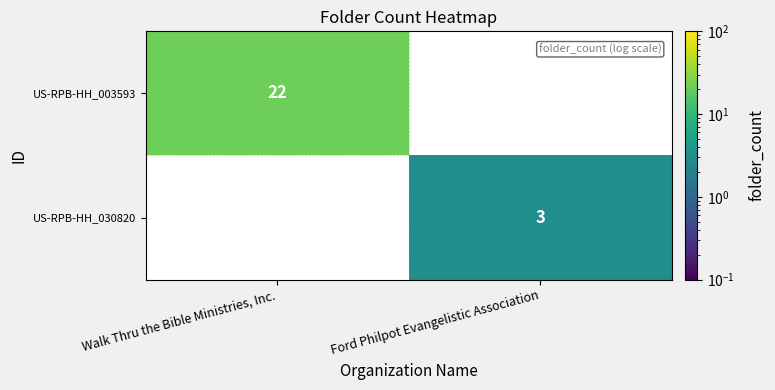

The value of US-RPB-HH_030820 at Ford Philpot Evangelistic Association is 3. True or false?

True